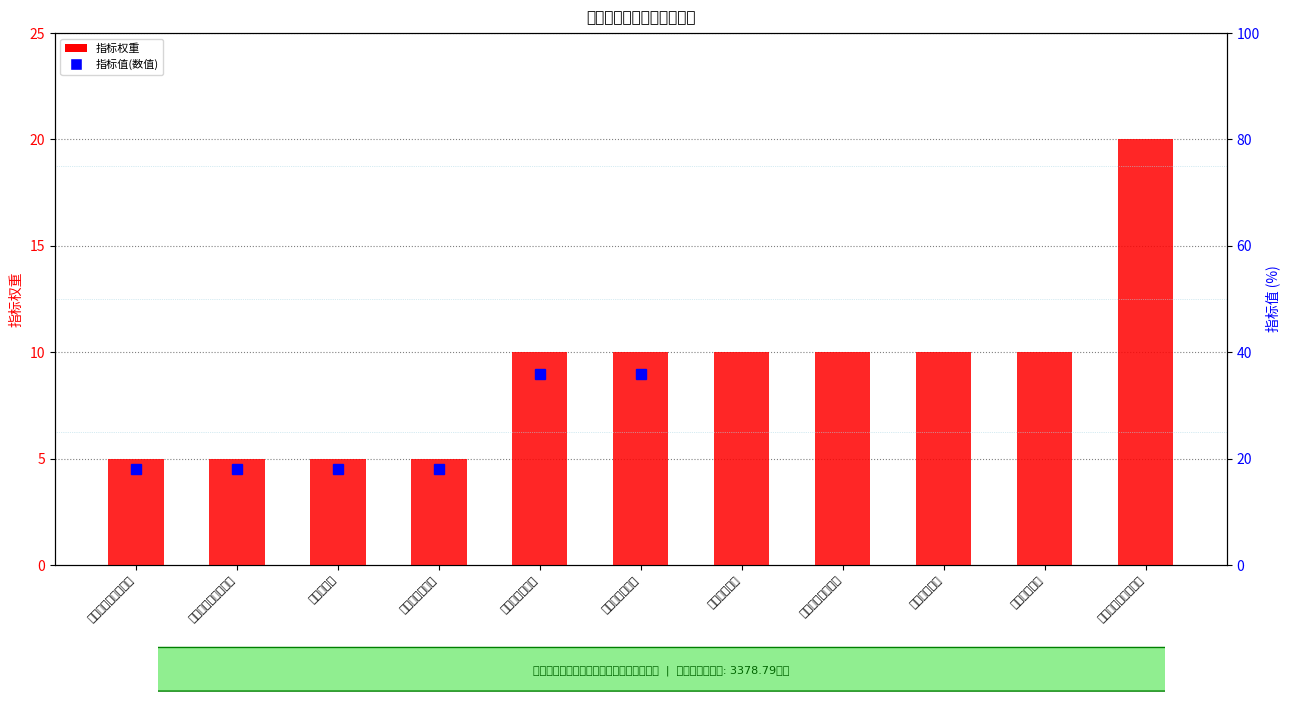

What is the ratio of the value at 街道办年底考核情况 to the value at 资金拨付及时率?

2.0